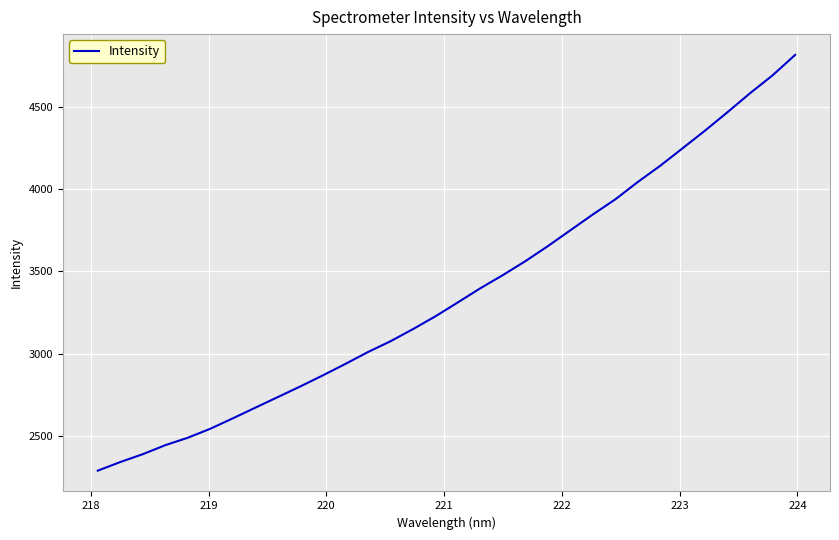

What is the difference between the maximum and minimum values?

2526.3